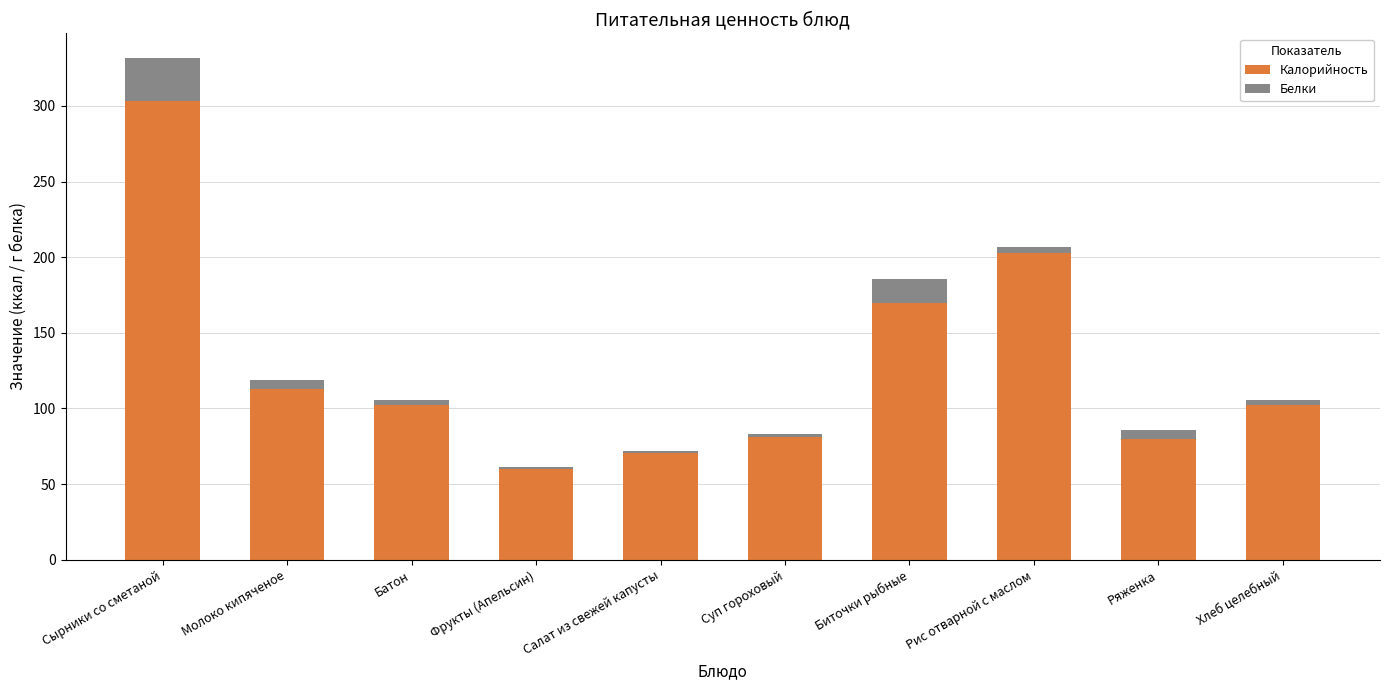

Count the number of categories in the chart.

10